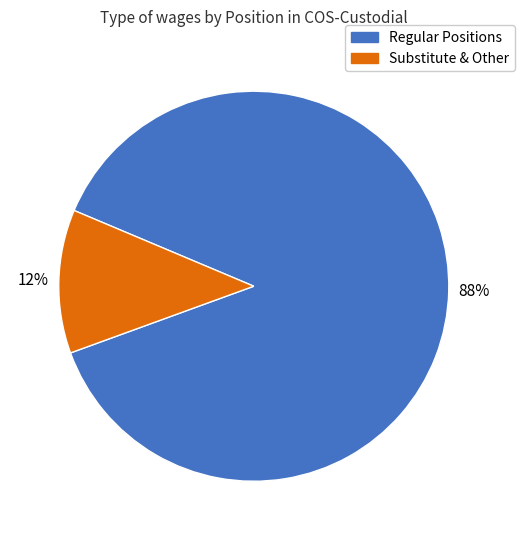

Count the number of slices in the pie.

2